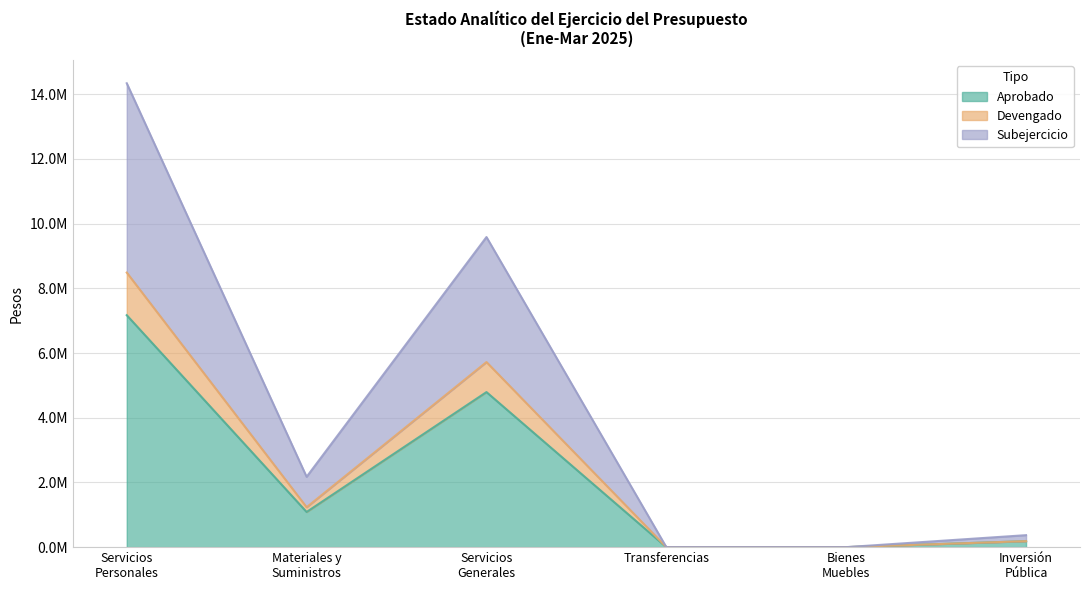

Is the value of Subejercicio at Servicios
Generales greater than the value of Devengado at Servicios
Personales?

Yes